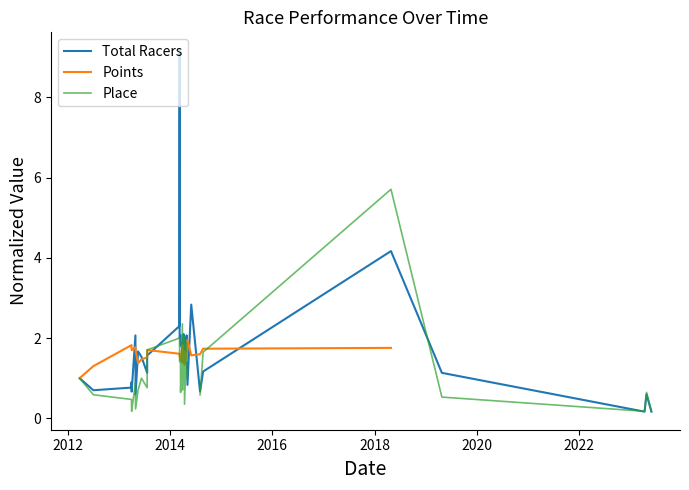

How many lines are shown in the chart?

3